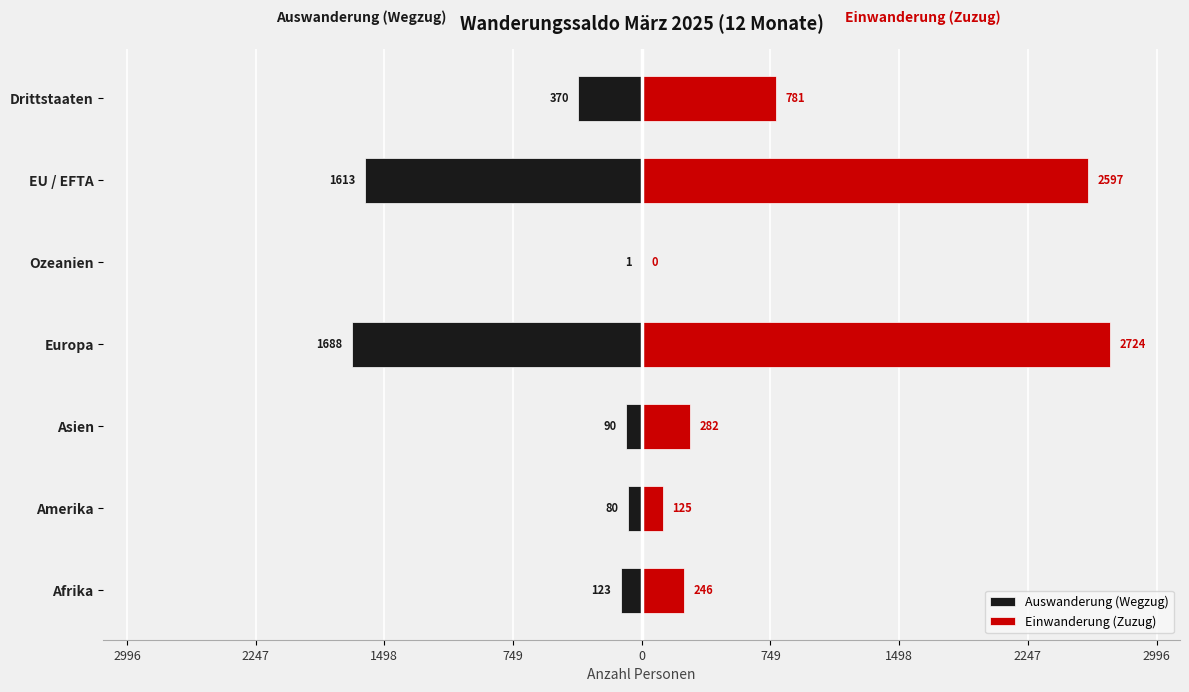

Is the value of Auswanderung (Wegzug) at Europa greater than the value of Einwanderung (Zuzug) at Ozeanien?

No